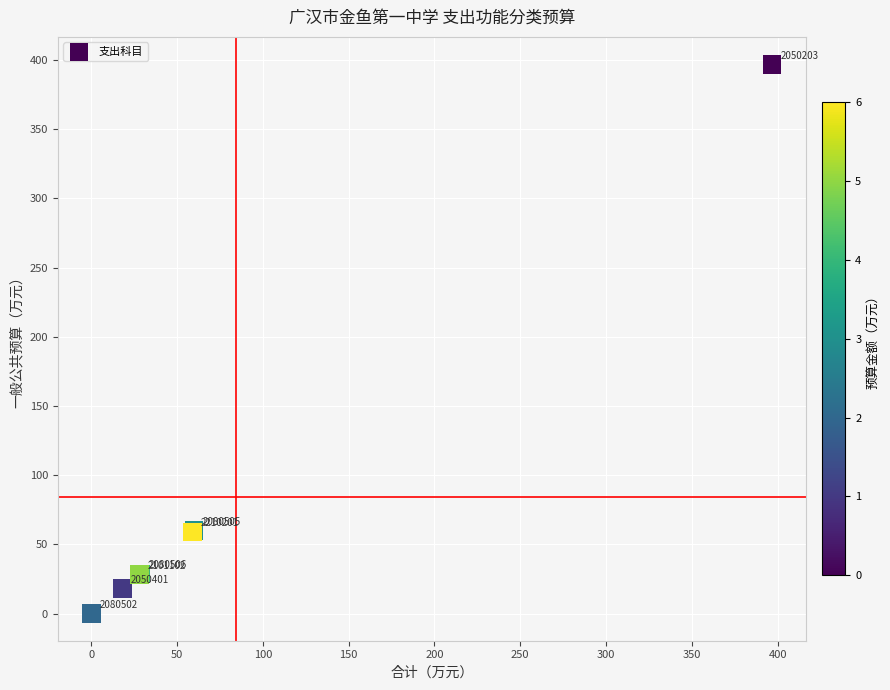

What Y value in the scatter plot is closest to 198?

60.0